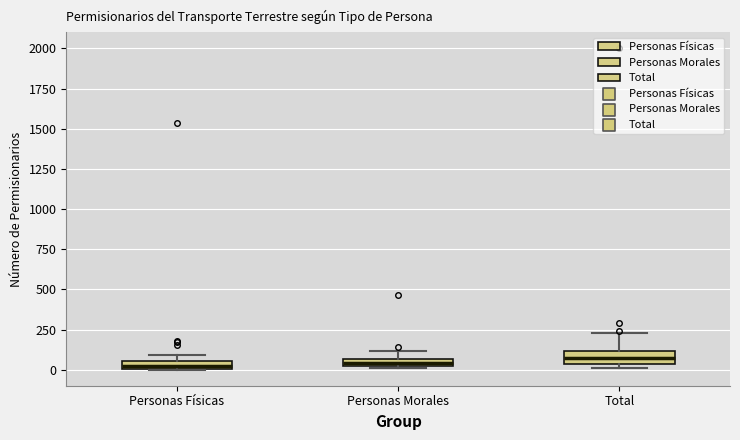

Where is the lower edge of the box for Total on the y-axis? The values are not printed on the chart, so give them approximately, as read against the axis.

50